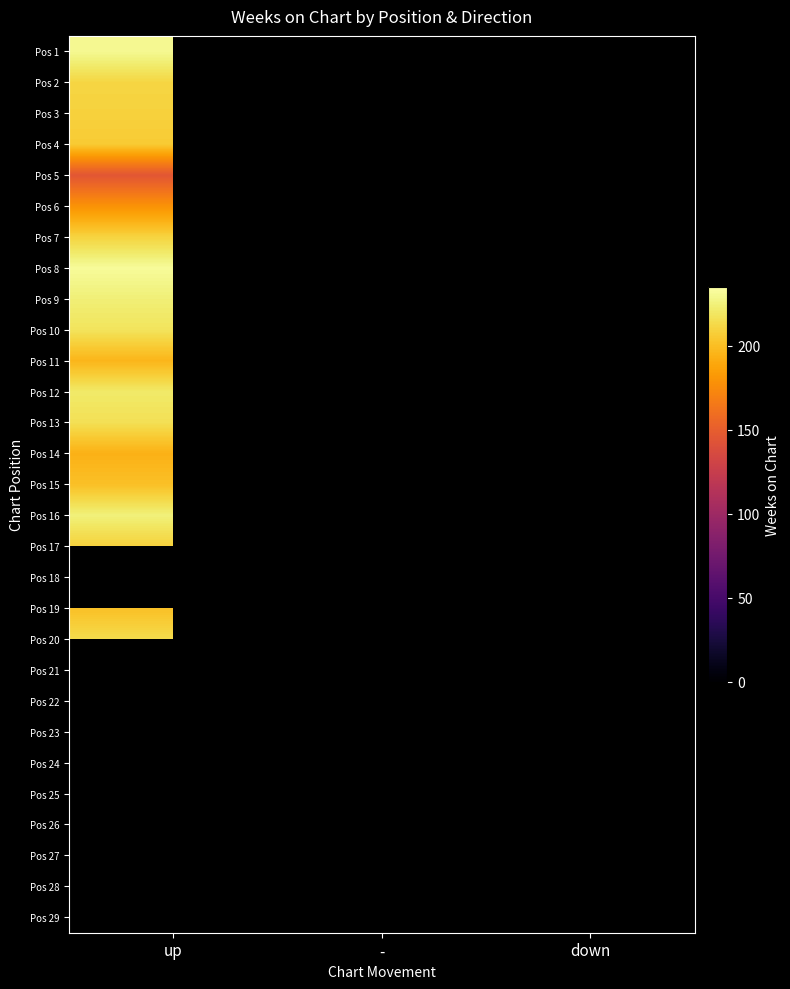

How many series are shown in this chart?

29